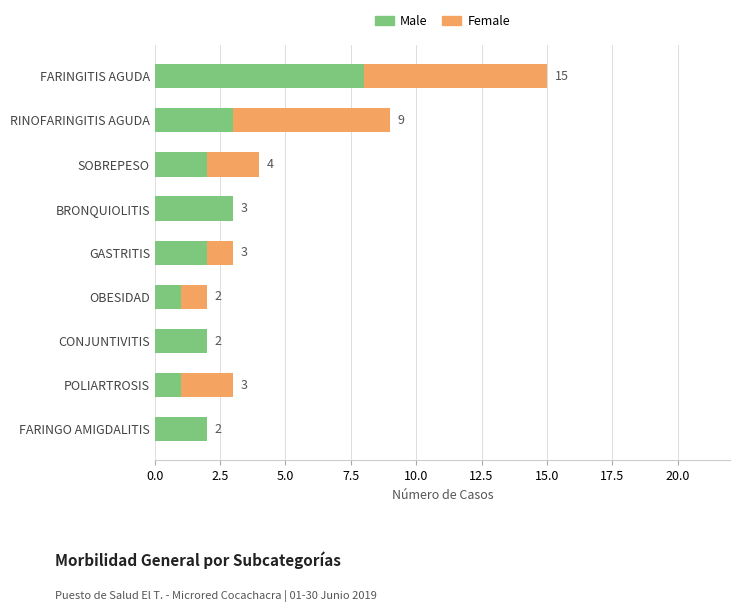

Count the number of data series in this chart.

2